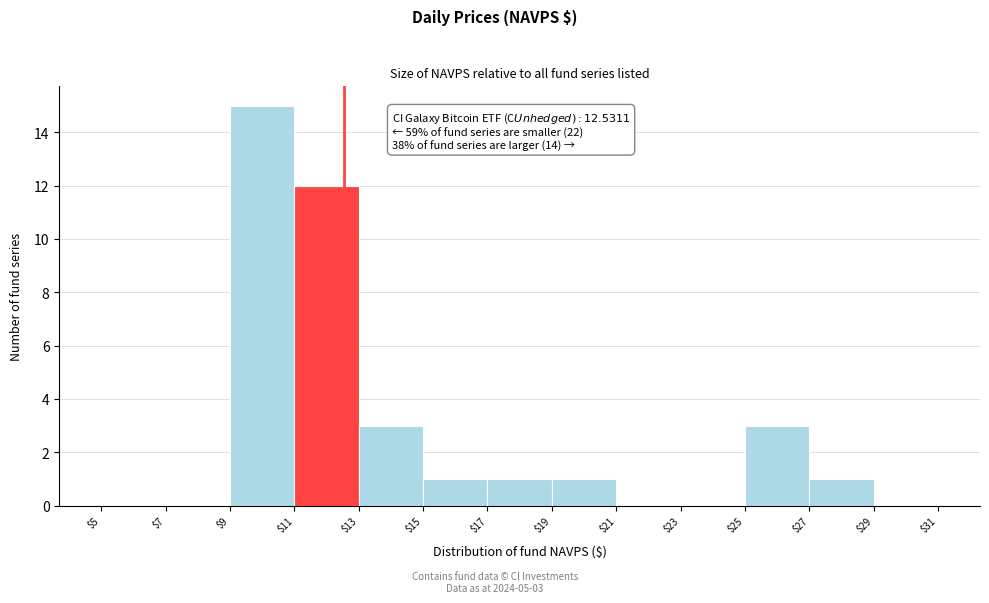

Over which range of the x-axis is the bar tallest?

$9 to $11